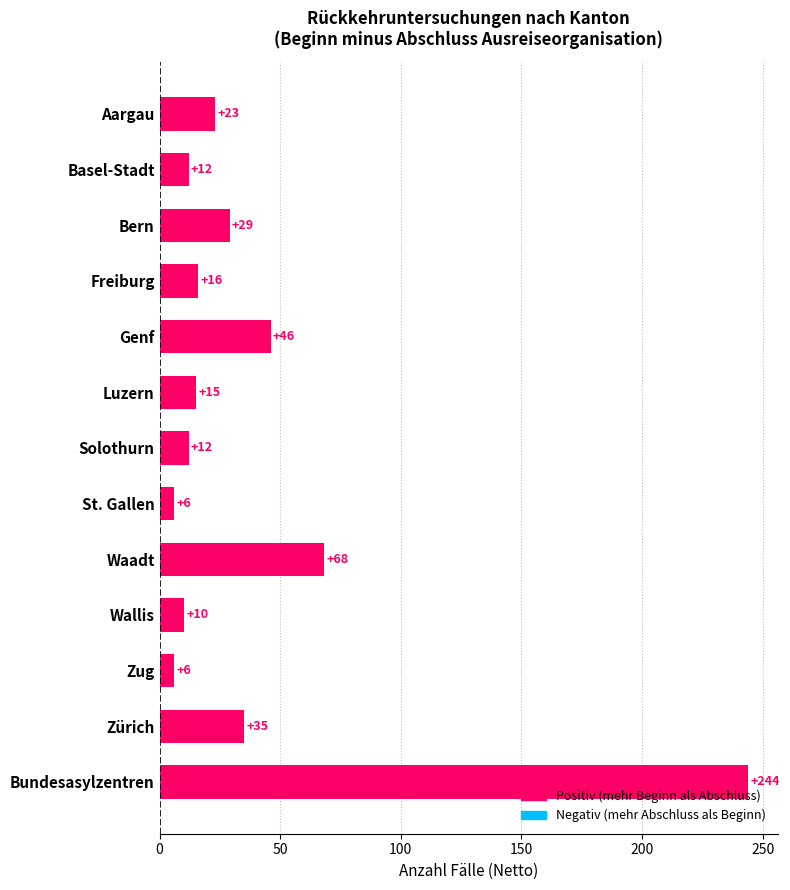

How many values are below 16?

6